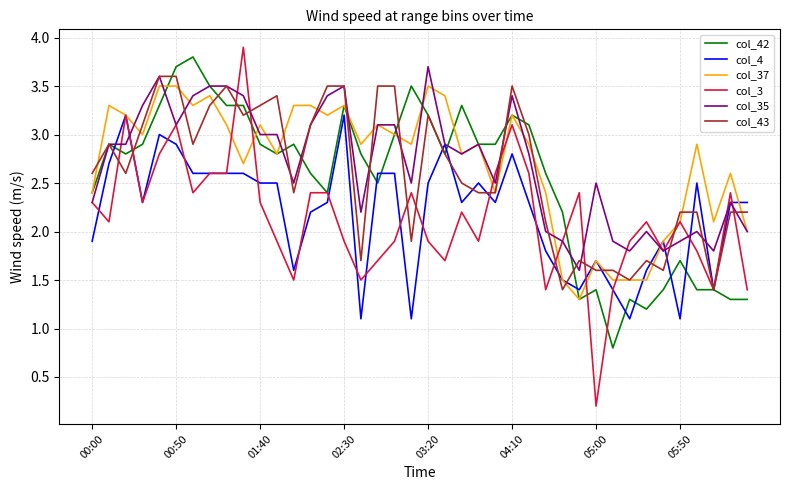

Which series has the largest range (max minus min)?

col_3